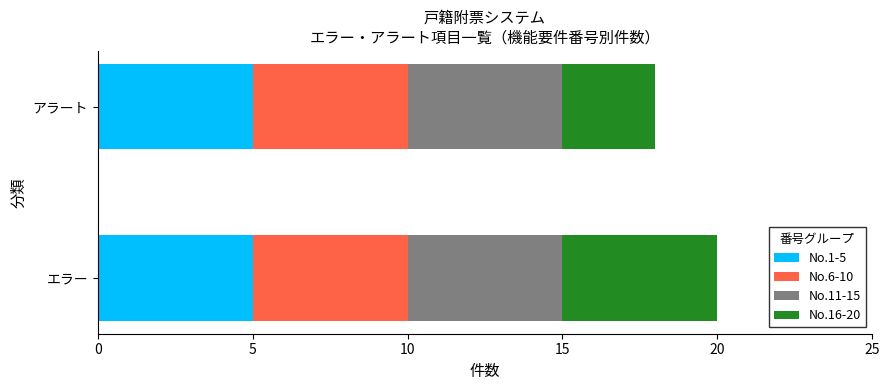

What is the sum of all No.1-5 values?

10